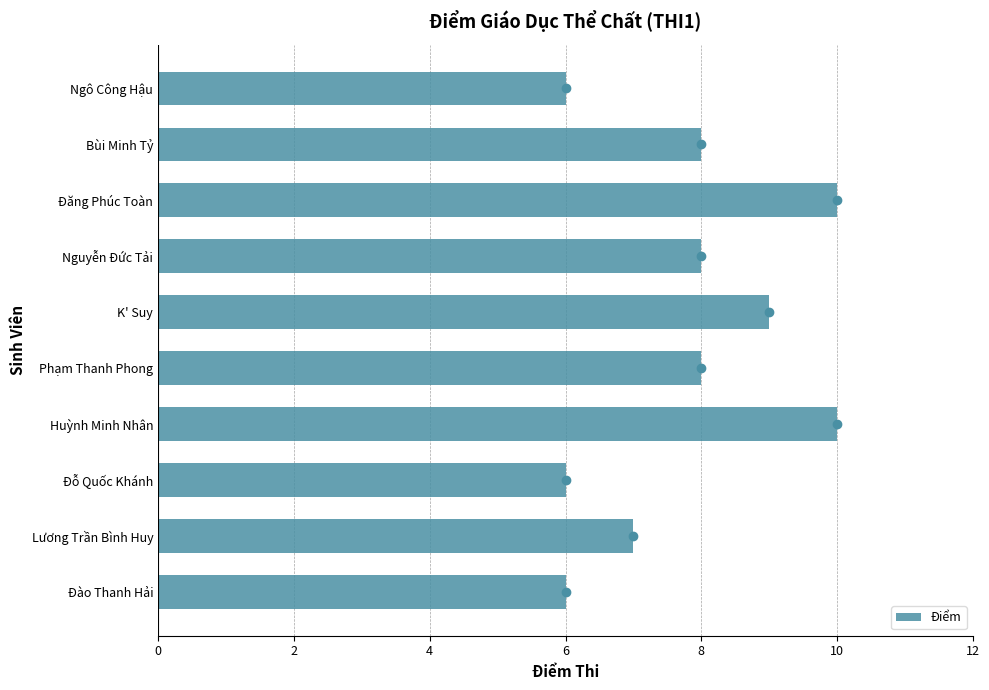

True or false: the data shows 5 at Phạm Thanh Phong.

False